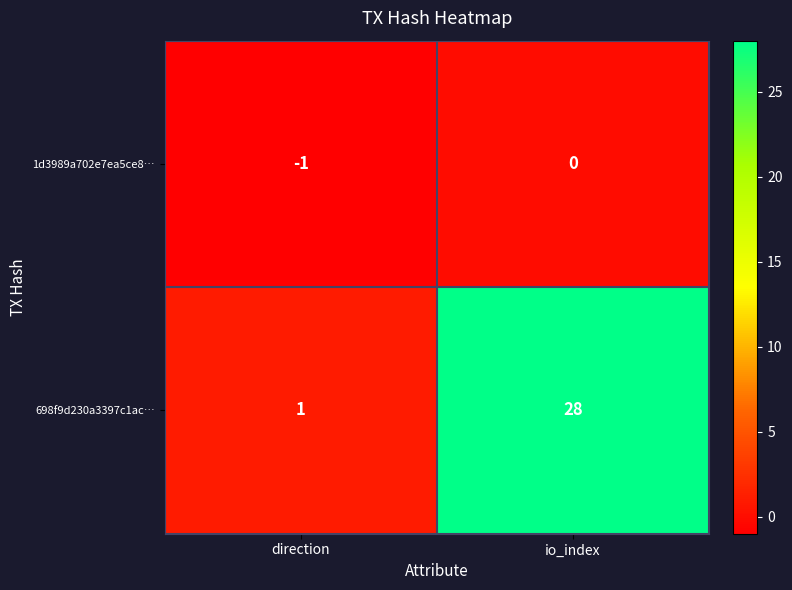

What is the difference between the 698f9d230a3397c1ac… values at direction and io_index?

27